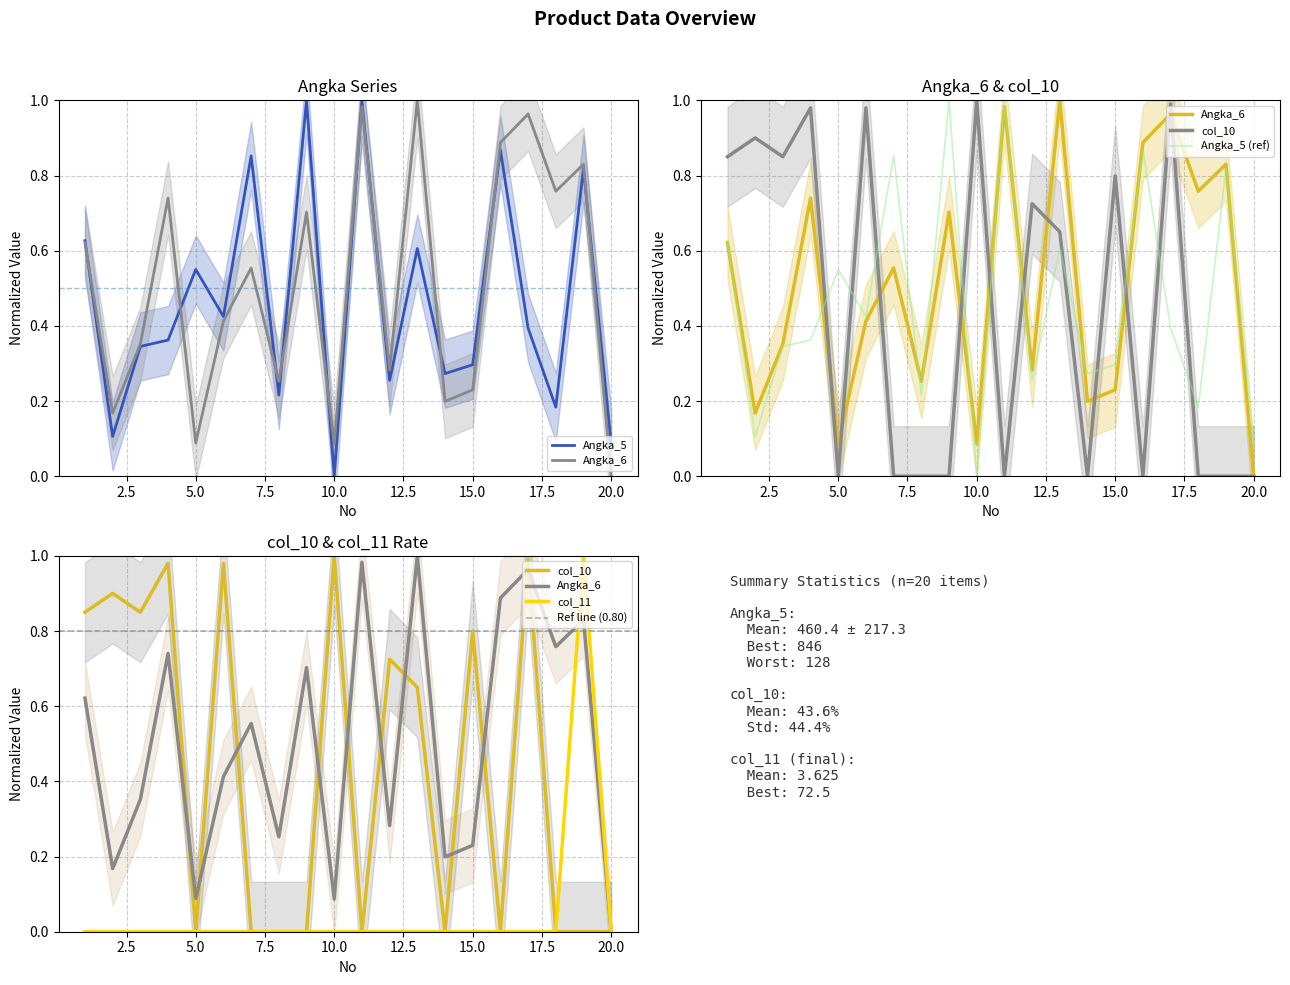

At 16, list the series in order from smallest to largest.

col_10, col_11, Angka_5, Angka_6